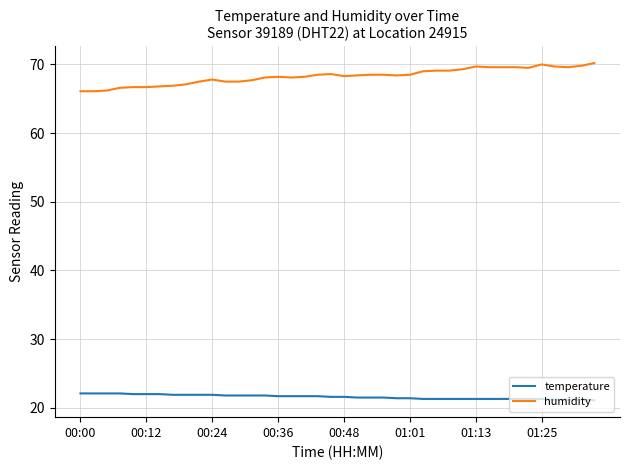

True or false: temperature and humidity cross at least once.

False